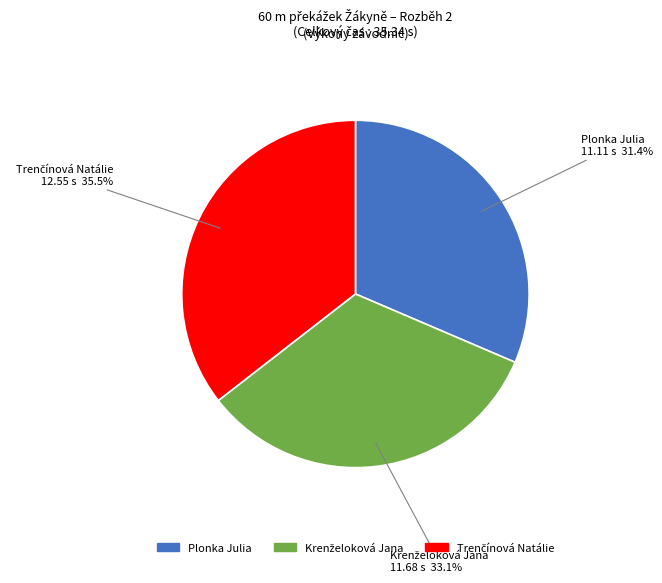

Is there a majority slice in this chart?

No